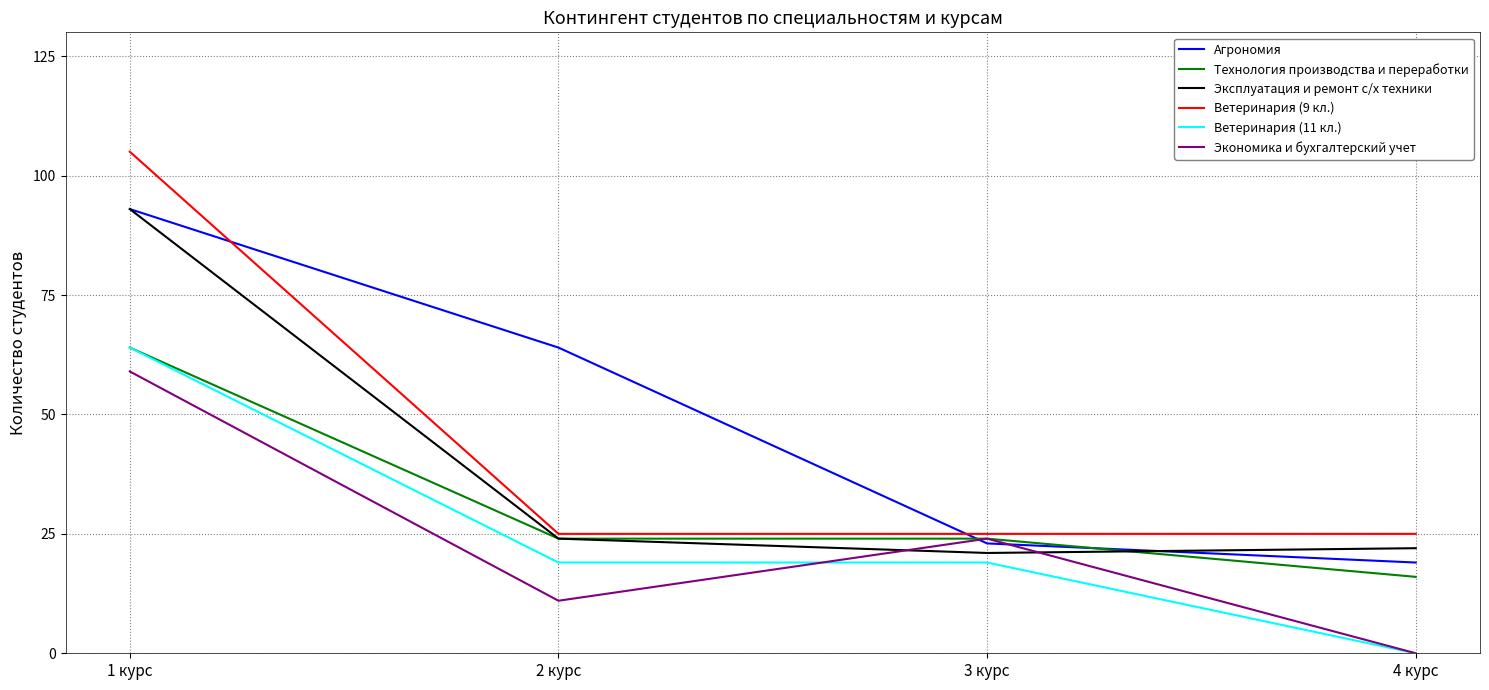

What position from the left is 1 курс?

1